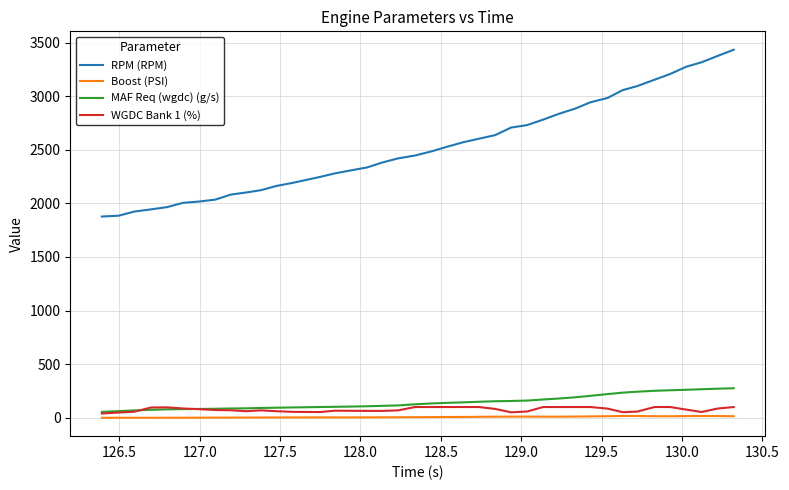

True or false: MAF Req (wgdc) (g/s) and RPM (RPM) intersect in this chart.

False